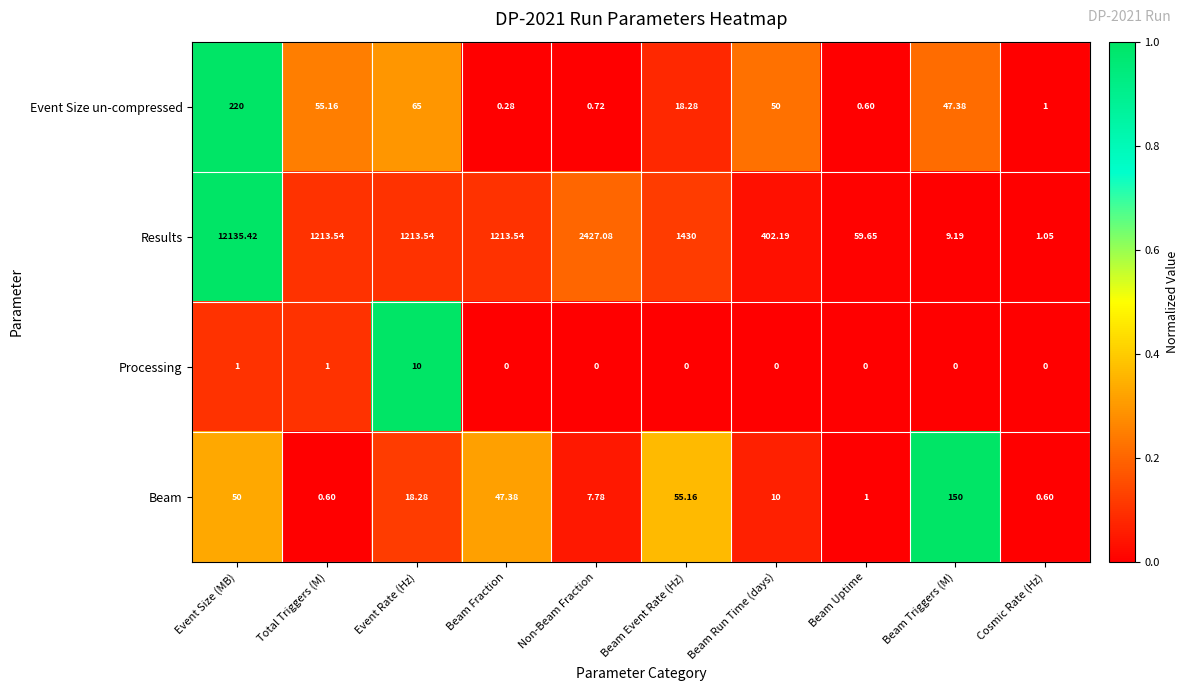

Where is Beam nearest to the value 75?

Beam Event Rate (Hz)